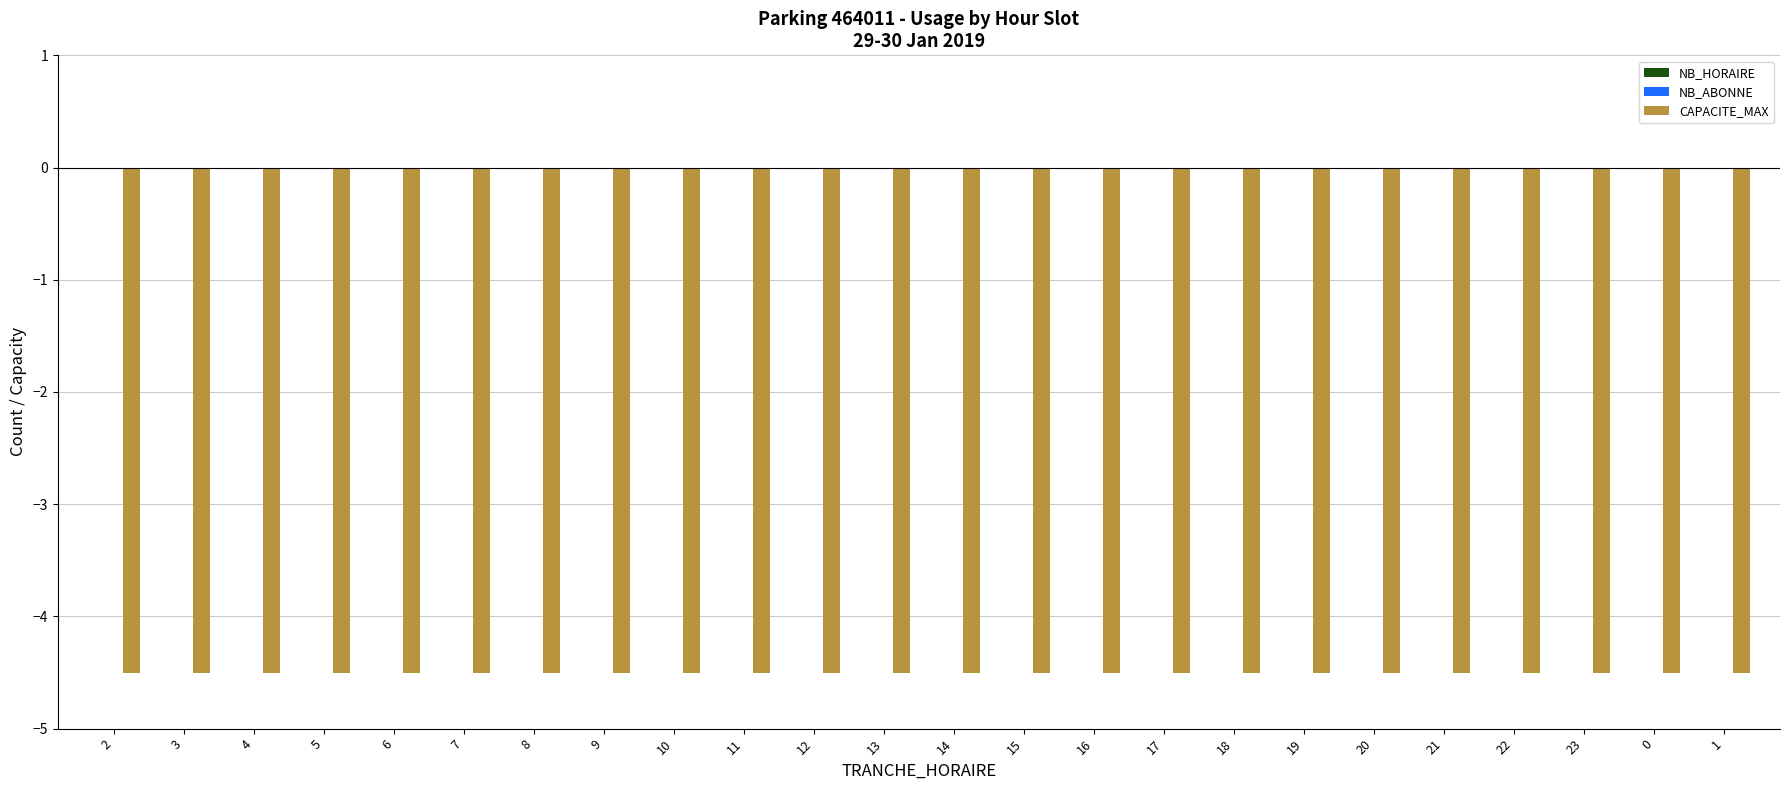

Which label corresponds to the smallest value in the chart?

2